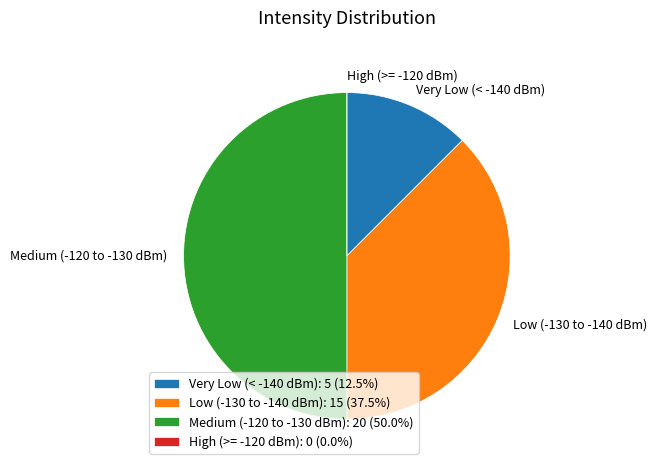

Between Low (-130 to -140 dBm) and Medium (-120 to -130 dBm), which is larger?

Medium (-120 to -130 dBm)